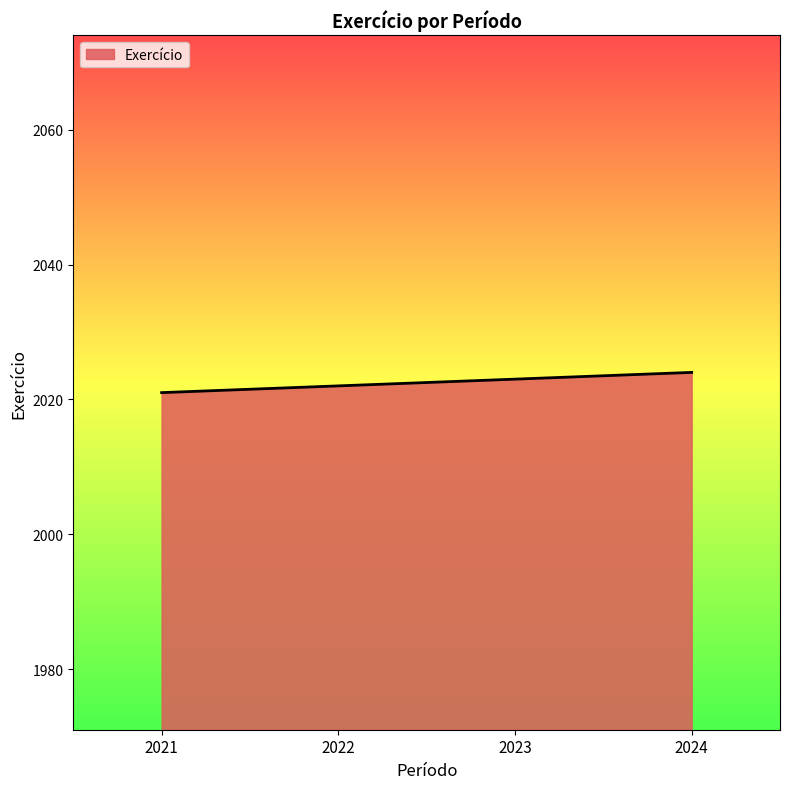

The chart shows a value of 3315 at 2021. True or false?

False